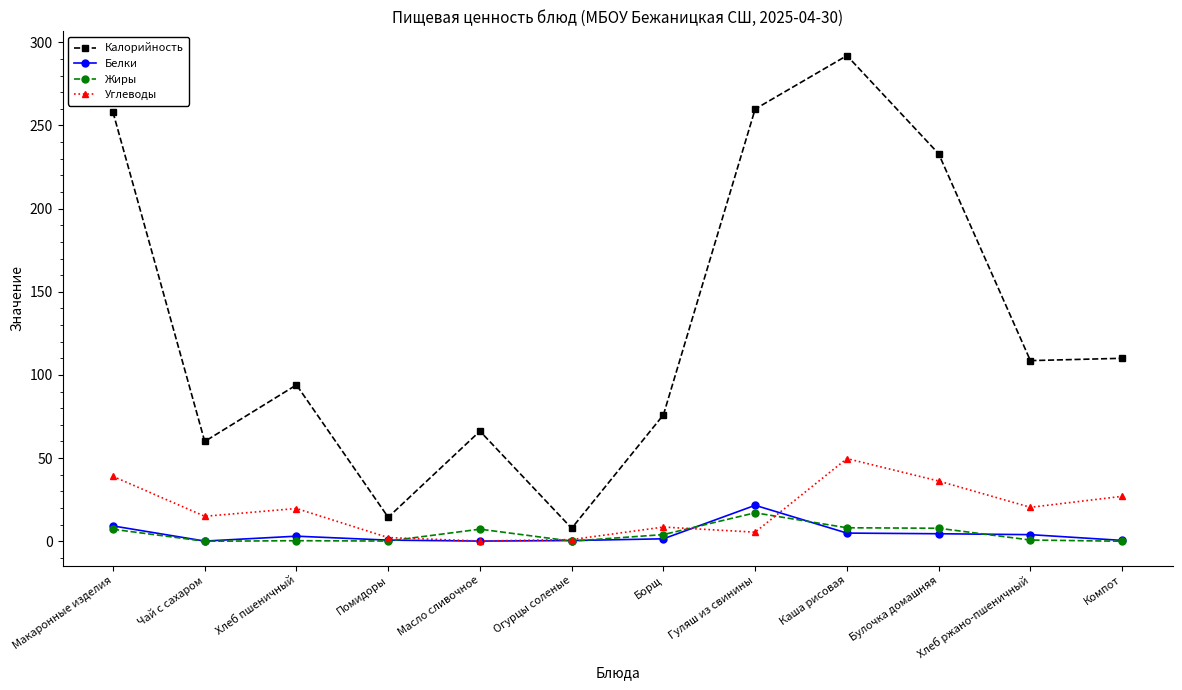

What is the maximum value for Углеводы?

49.7